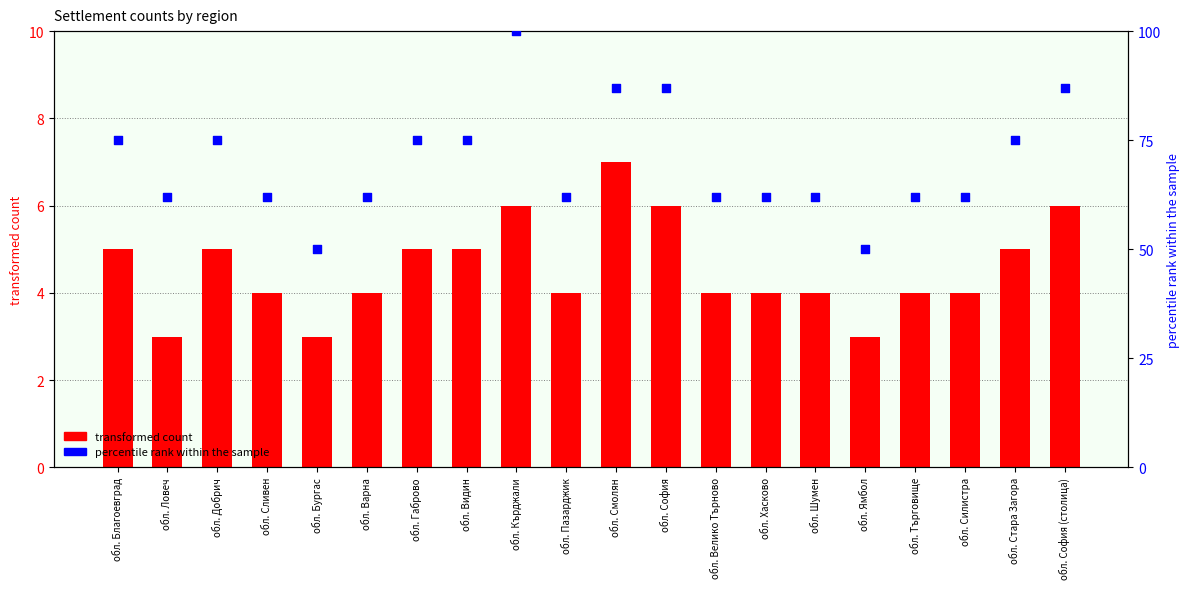

At which category is the sum across all series the highest?

обл. Кърджали